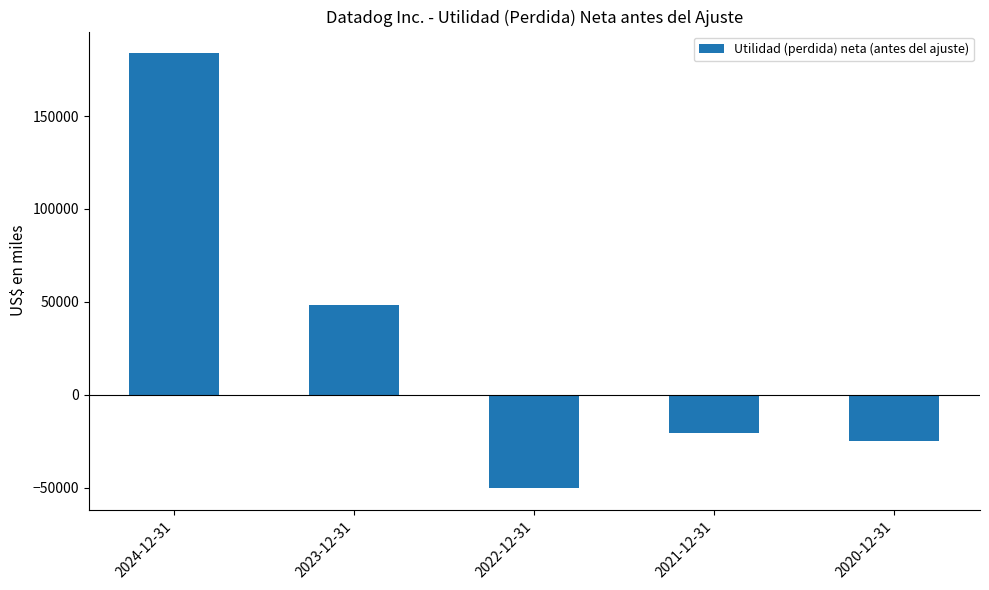

What is the label of the 1st bar from the right?

2020-12-31